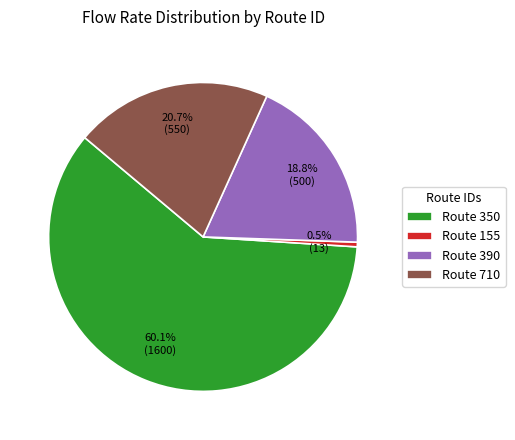

Which slice is the smallest?

Route 155